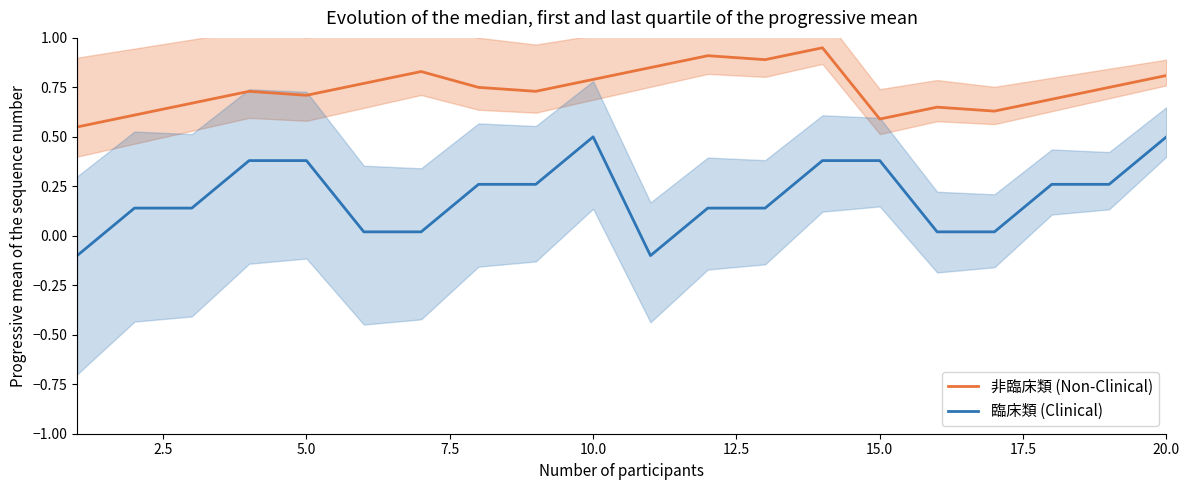

What are all the series names shown in the legend?

非臨床類 (Non-Clinical), 臨床類 (Clinical)